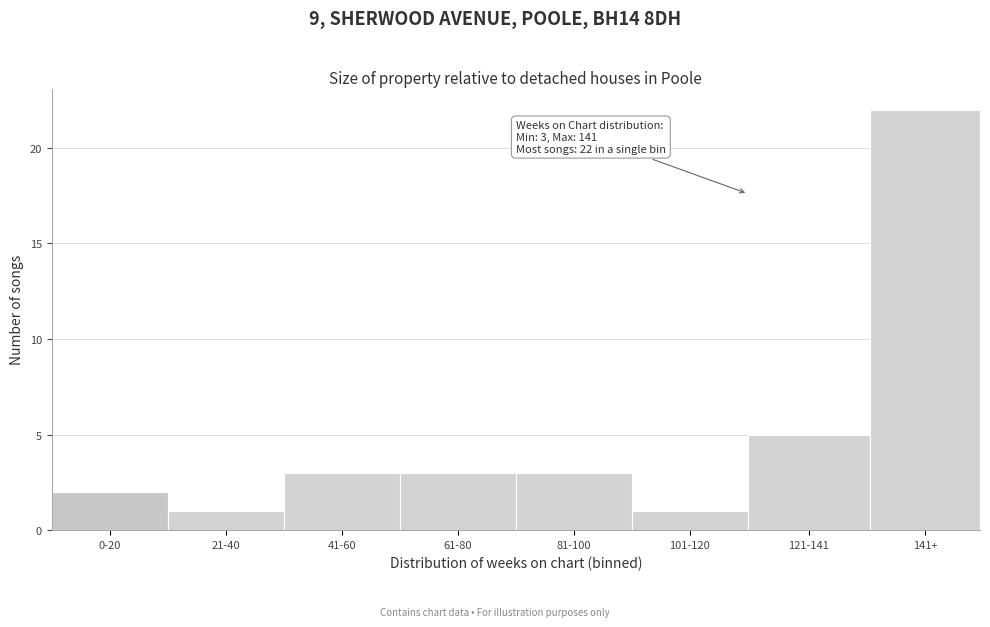

Reading right to left, what are all the values shown in this chart?

141+=22	121-141=5	101-120=1	81-100=3	61-80=3	41-60=3	21-40=1	0-20=2